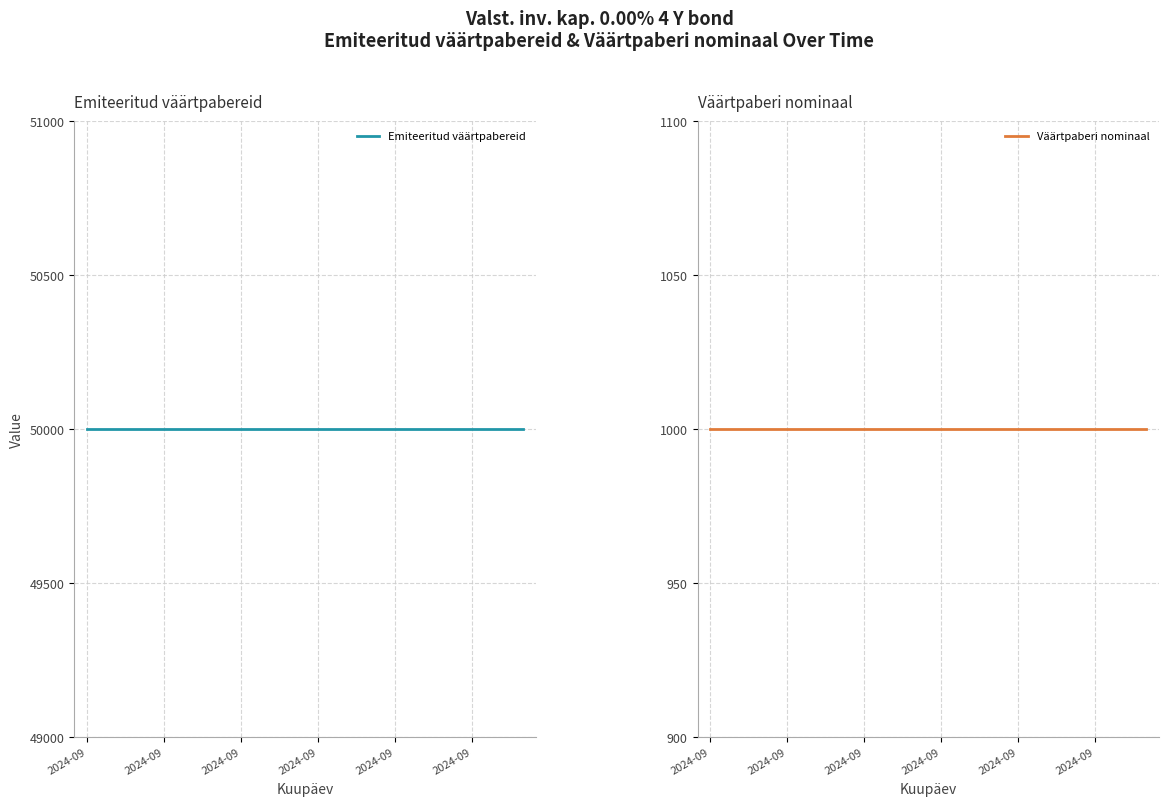

How many lines are shown in the chart?

2